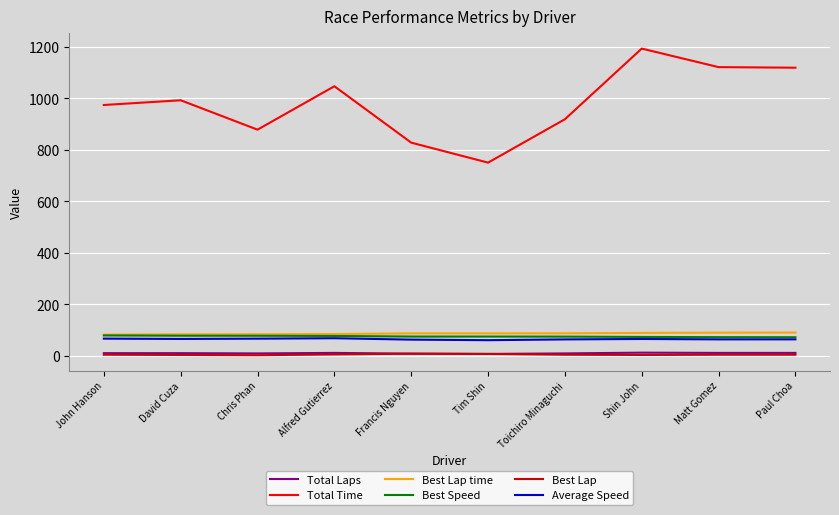

True or false: Best Lap and Best Speed cross at least once.

False